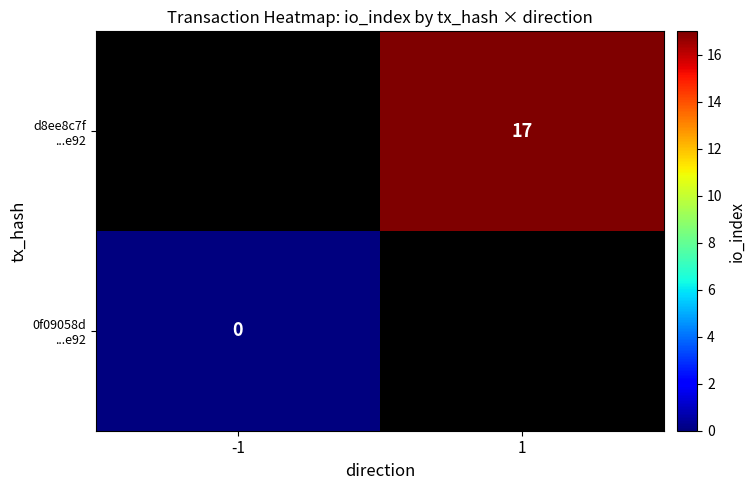

Where is 0f09058d ...e92 nearest to the value 0?

-1